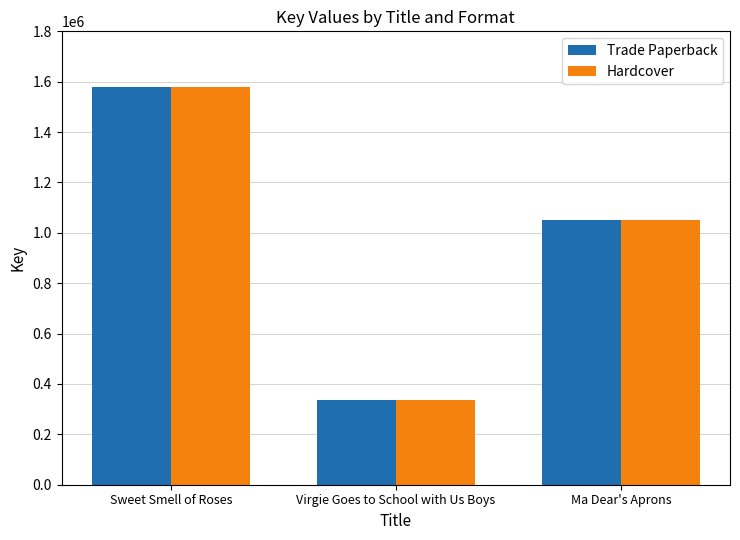

What is the difference between the second highest and minimum values in the Hardcover series?

716941